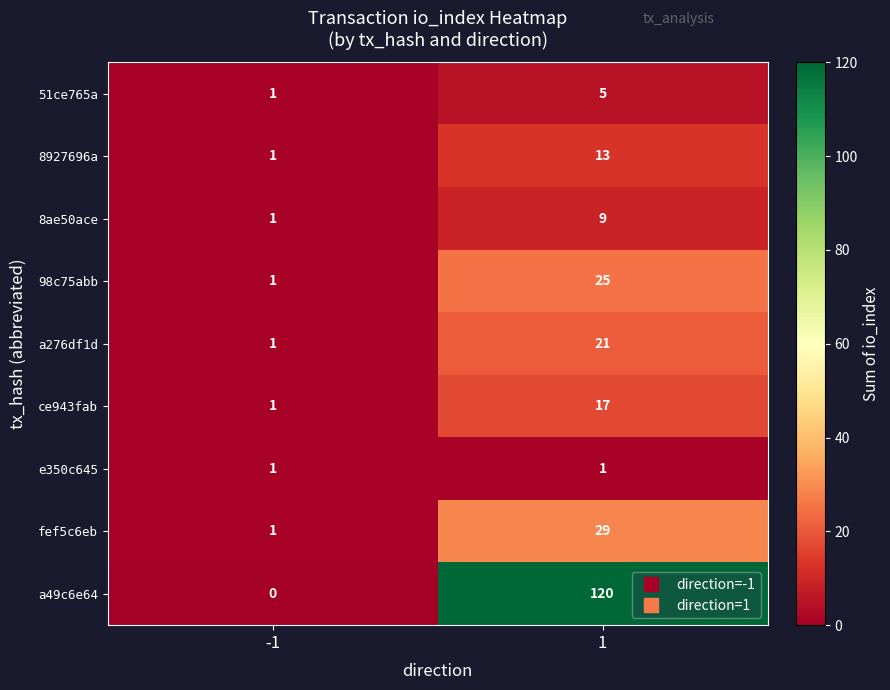

Is it true that 51ce765a equals 1 at -1?

True